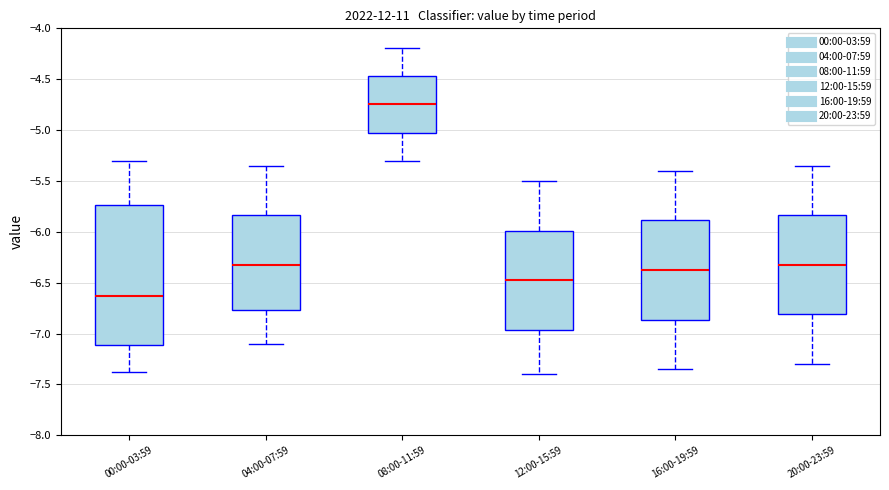

Which box's median line is the lowest?

00:00-03:59